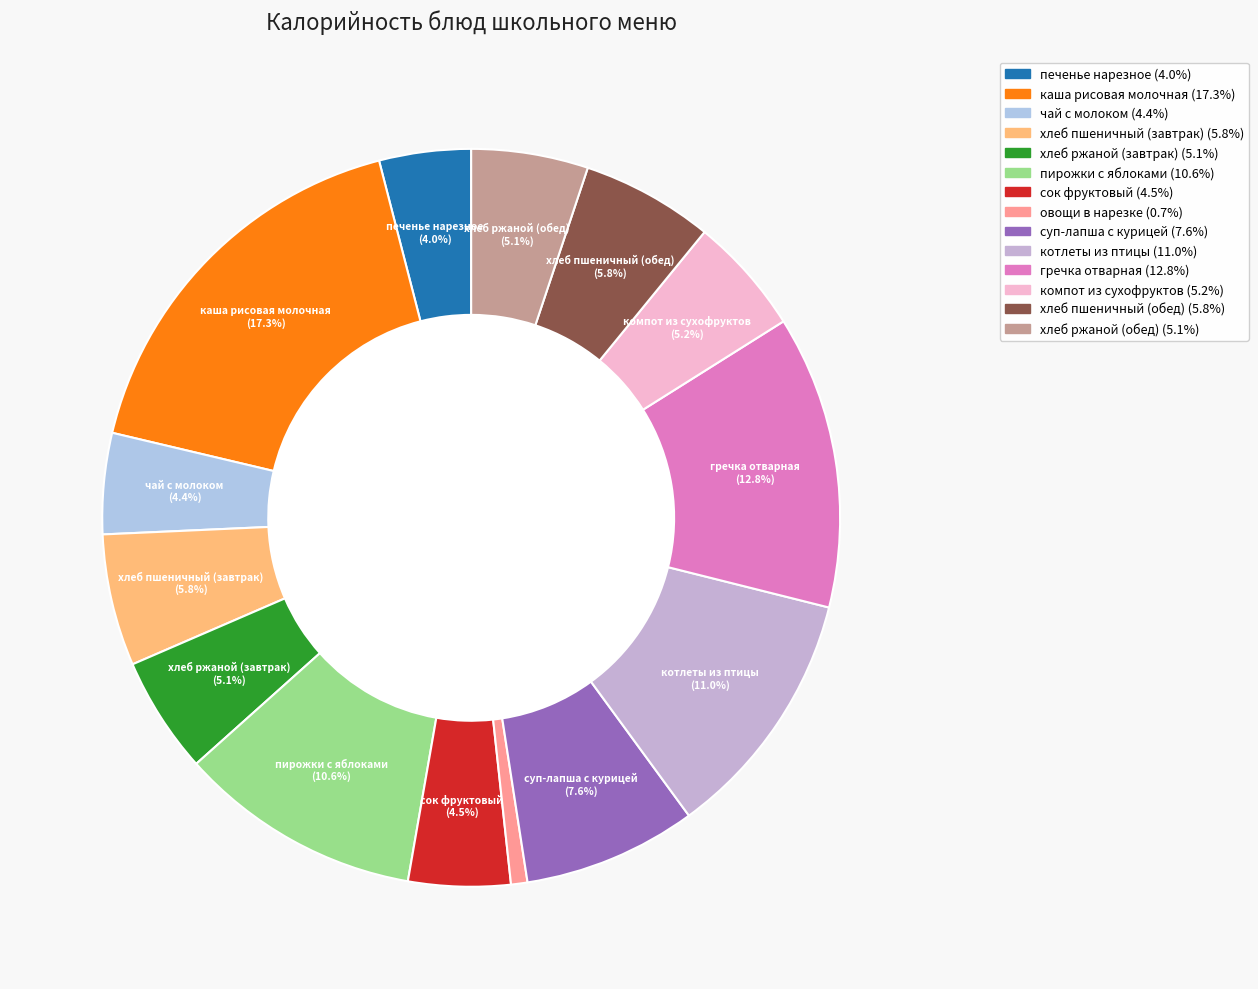

How many segments does this pie chart have?

14